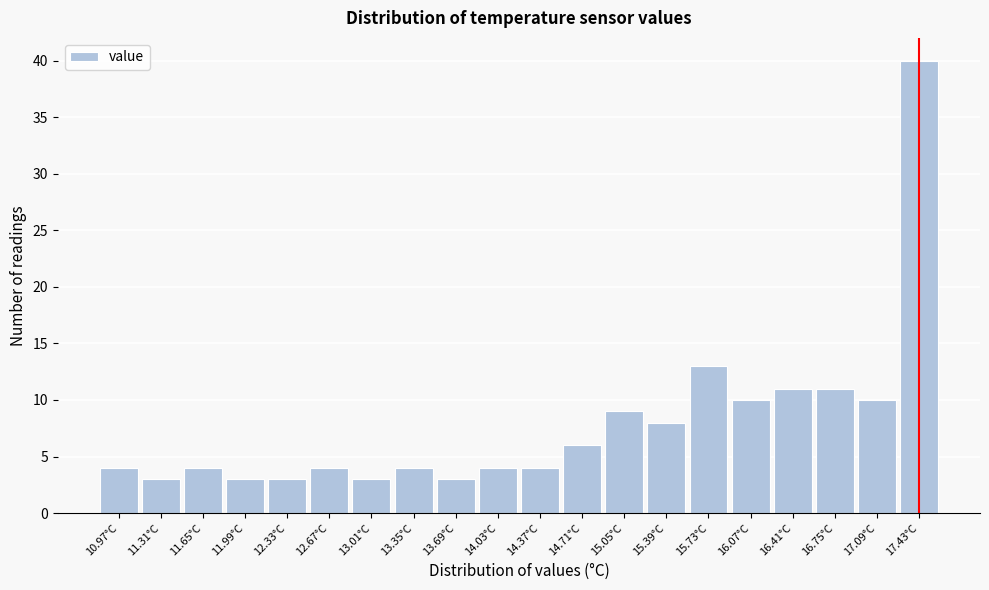

How tall is the bar that spans 12.84 to 13.18 on the x-axis? Neither the bar edges nor the heights are printed on the chart, so give them approximately, as read against the axes.

3